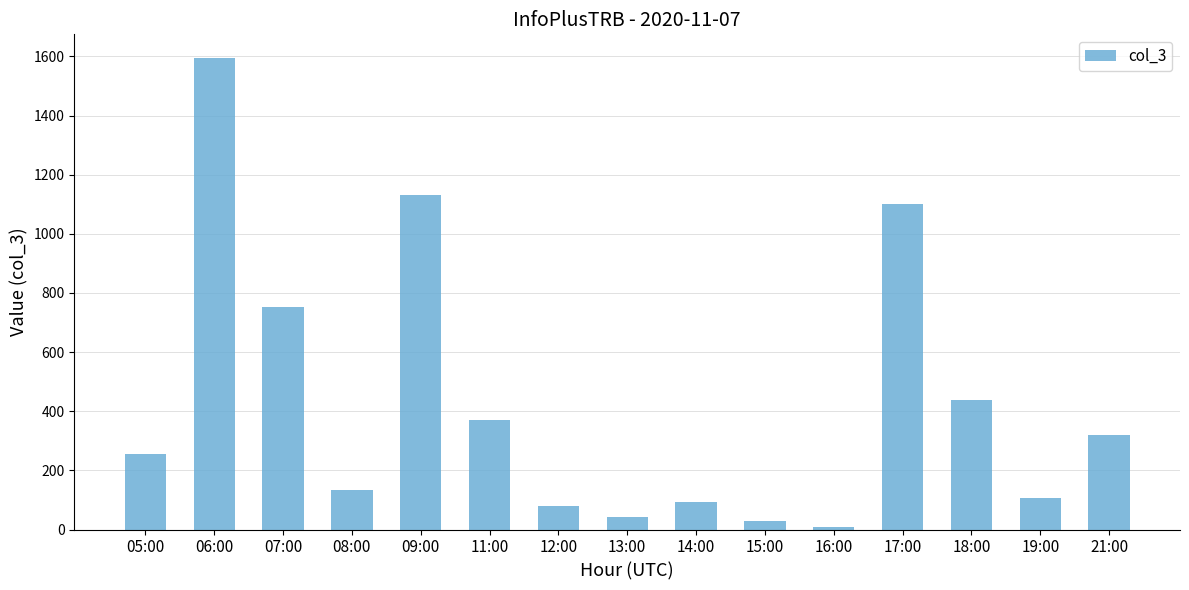

What is the sum of the values at 17:00 and 21:00?

1421